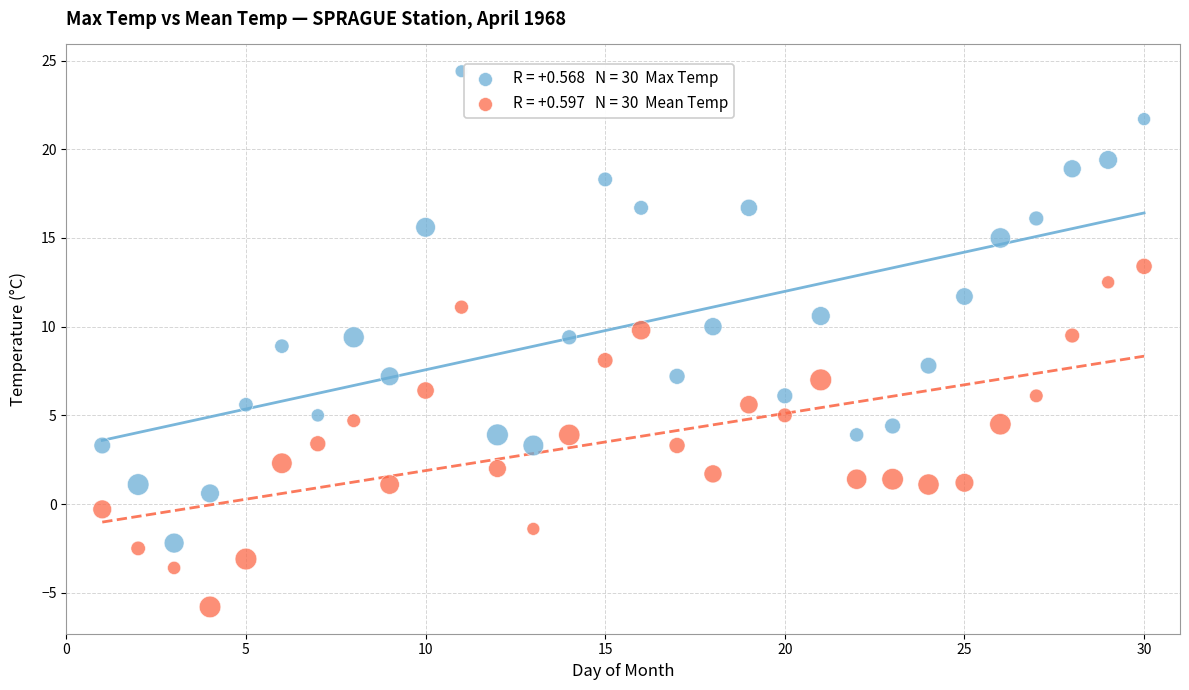

Across all data points, what is the range of X values (max minus min)?

29.0